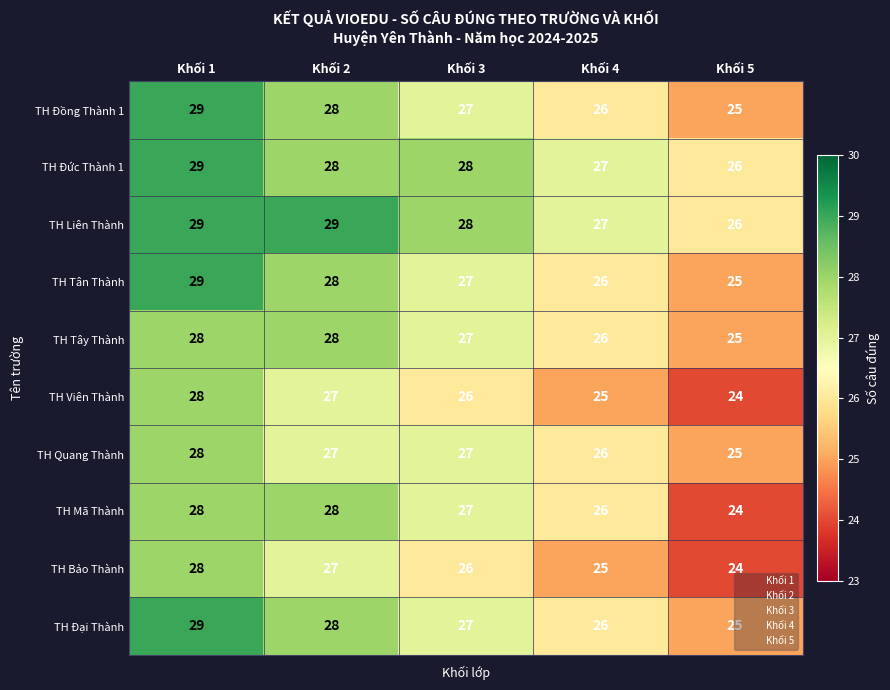

Is the value of TH Mã Thành at Khối 4 greater than the value of TH Bảo Thành at Khối 2?

No